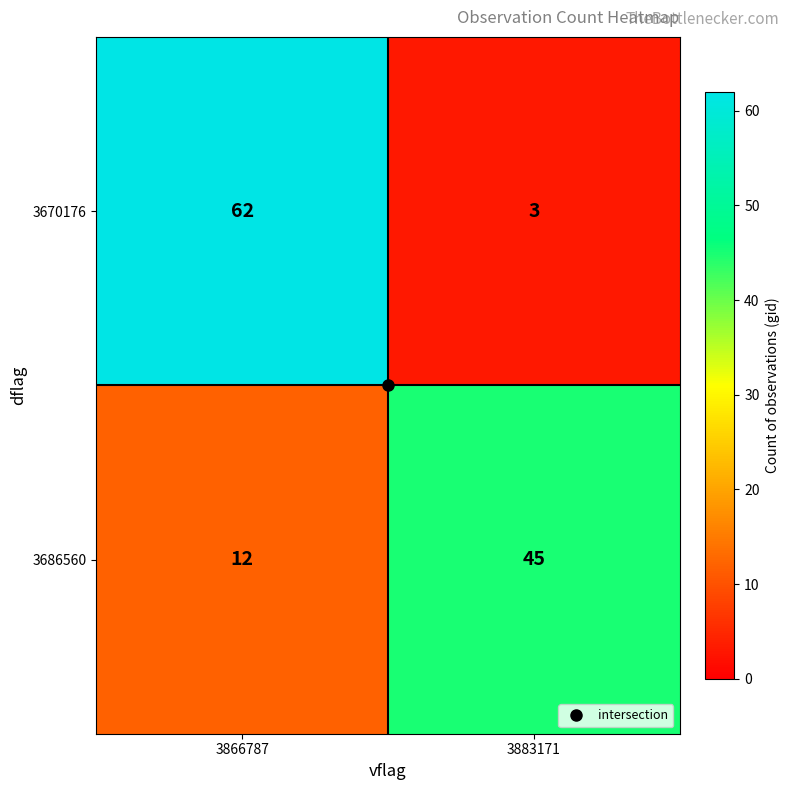

What is the approximate value of 3670176 at 3866787?

62